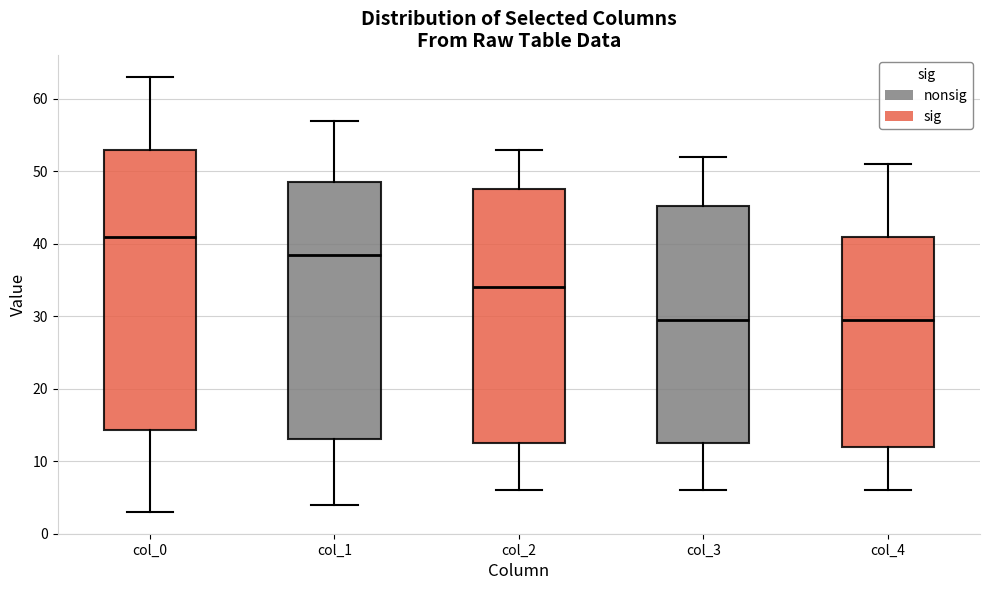

Where does the upper whisker of the box for col_2 end on the y-axis? The values are not printed on the chart, so give them approximately, as read against the axis.

53